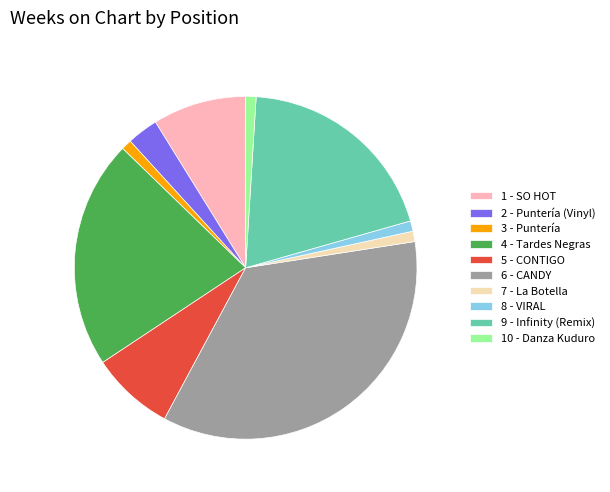

Approximately how many times larger is the value at 6 - CANDY compared to 10 - Danza Kuduro?

36.0